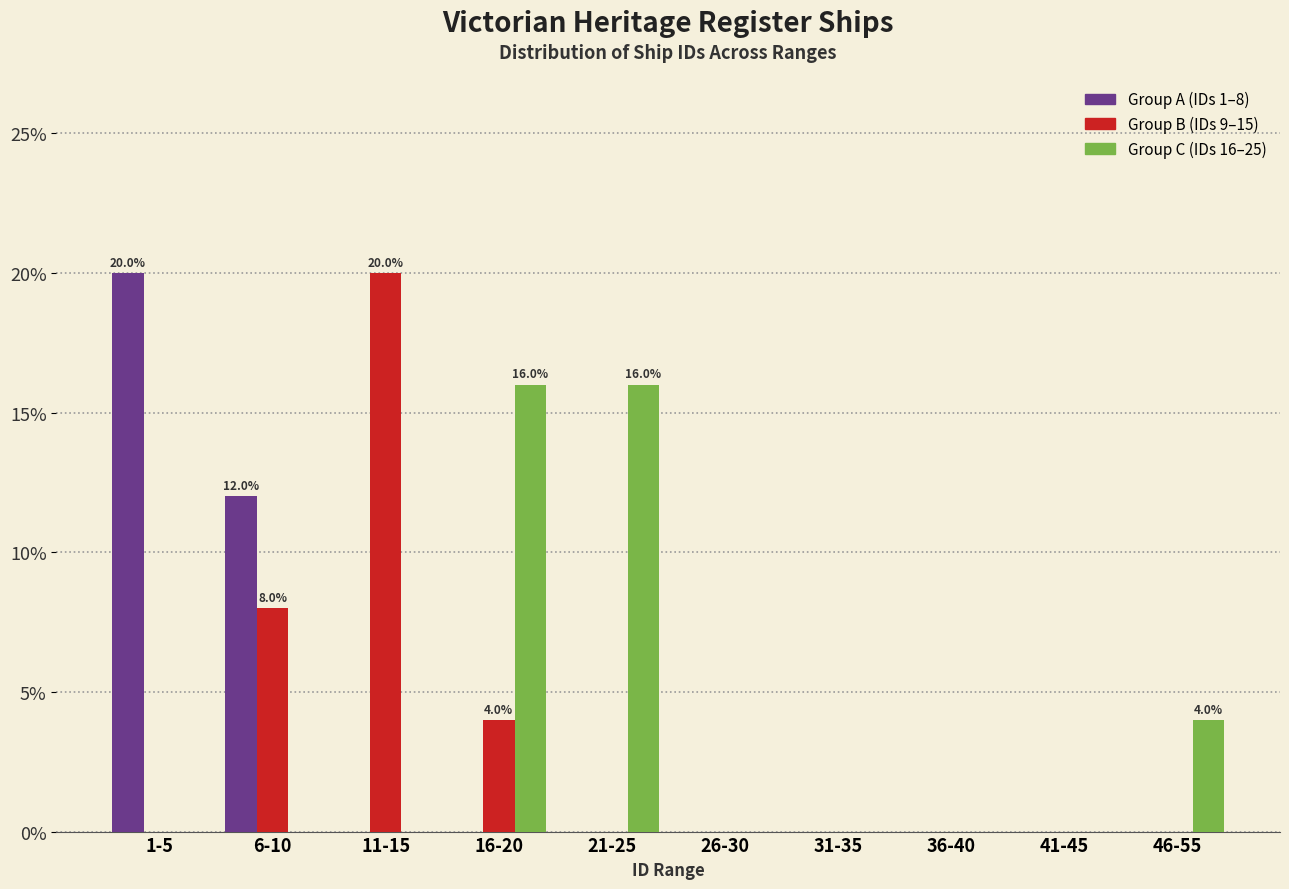

What is the maximum value shown in the chart?

20